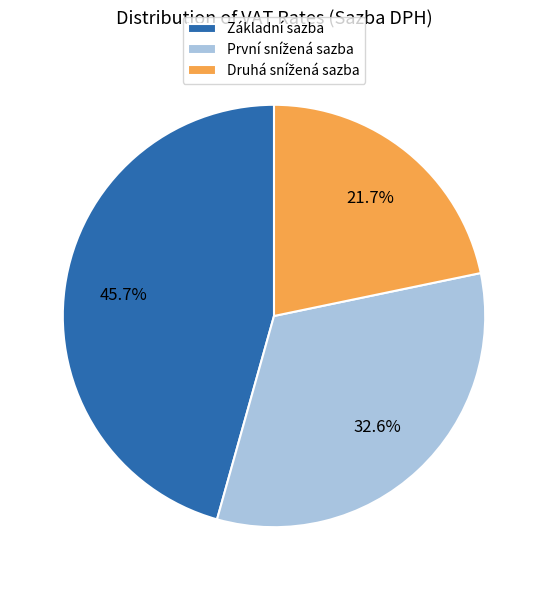

What portion of the pie excludes Základní sazba?

54.3%